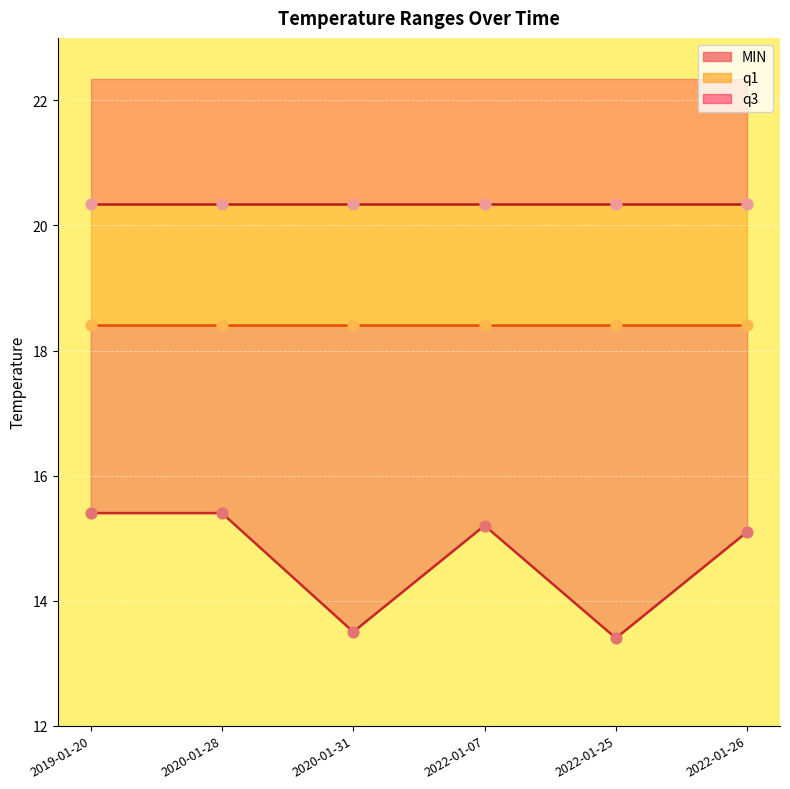

At how many categories does at least one series exceed 14?

6